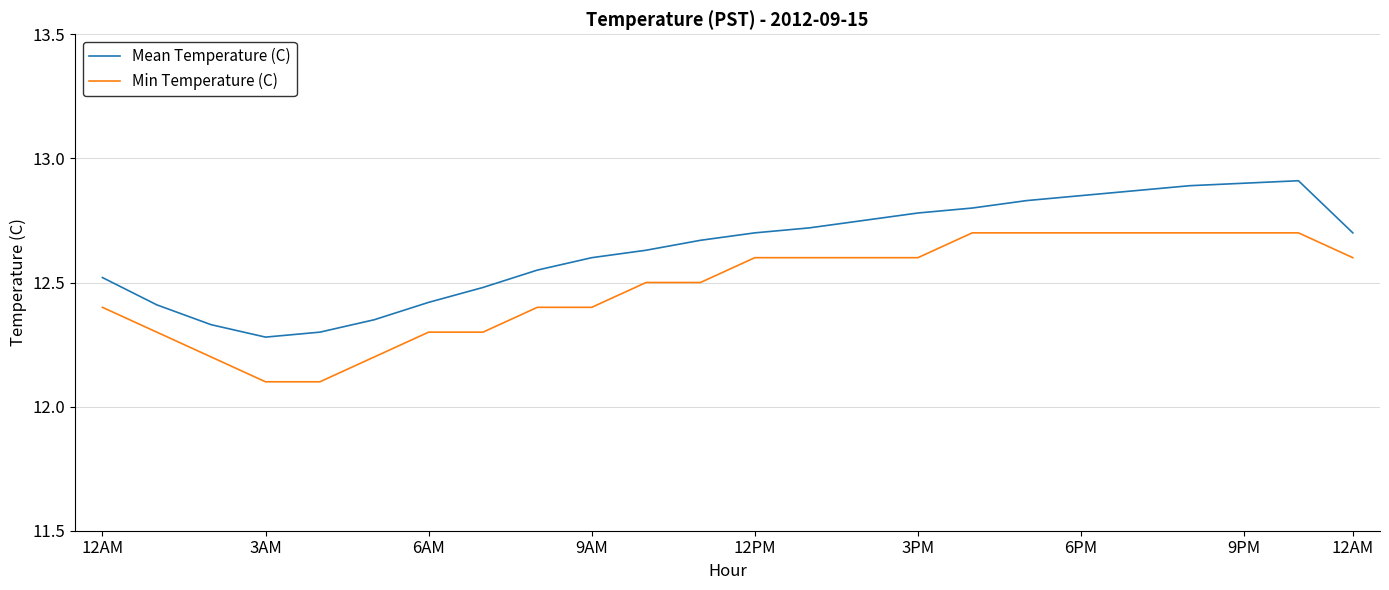

What is the difference between the maximum and minimum values in the Min Temperature (C) series?

0.6